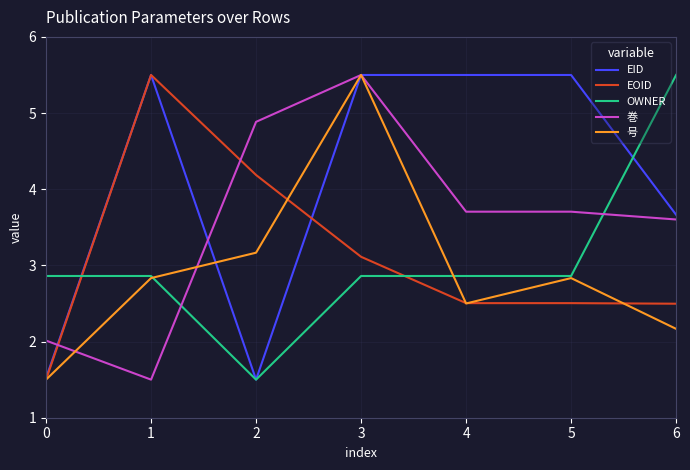

Reading left to right, list all the values displayed in this chart.

EID: 0=1.5	1=5.5	2=1.5	3=5.5	4=5.5	5=5.5	6=3.7
EOID: 0=1.5	1=5.5	2=4.2	3=3.1	4=2.5	5=2.5	6=2.5
OWNER: 0=2.9	1=2.9	2=1.5	3=2.9	4=2.9	5=2.9	6=5.5
巻: 0=2.0	1=1.5	2=4.9	3=5.5	4=3.7	5=3.7	6=3.6
号: 0=1.5	1=2.8	2=3.2	3=5.5	4=2.5	5=2.8	6=2.2